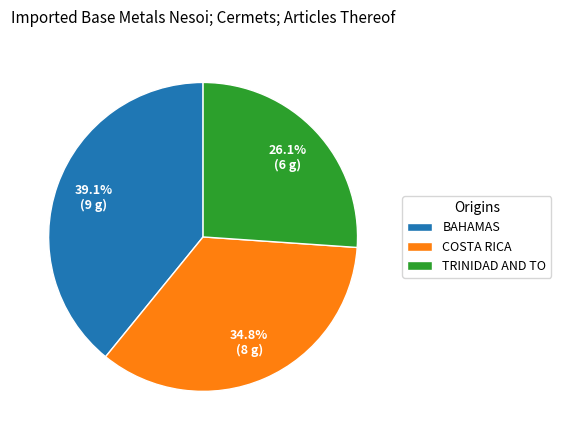

Does COSTA RICA represent more than half of the total?

No